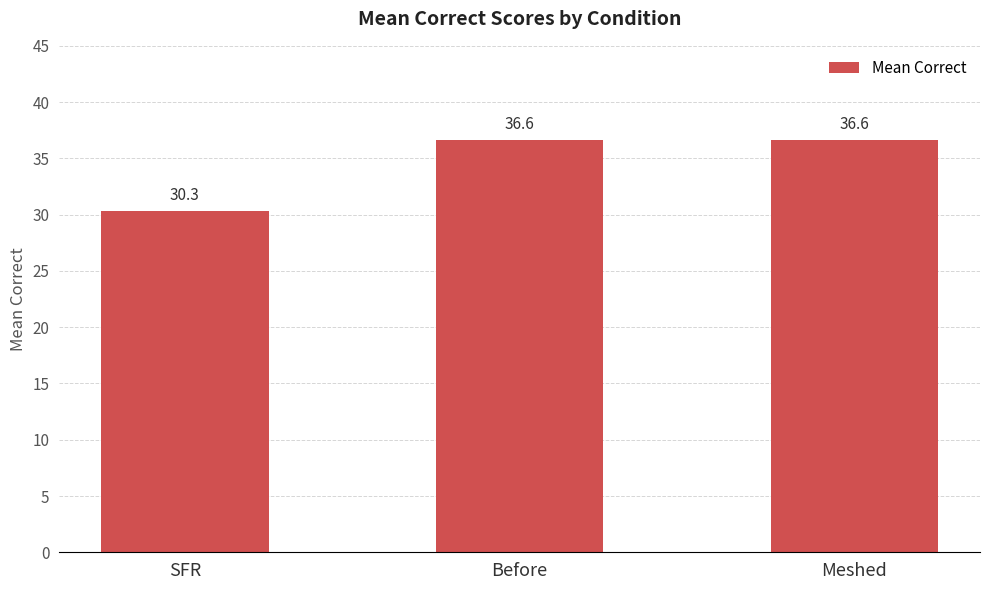

What is the change in value from SFR to Before?

+6.3